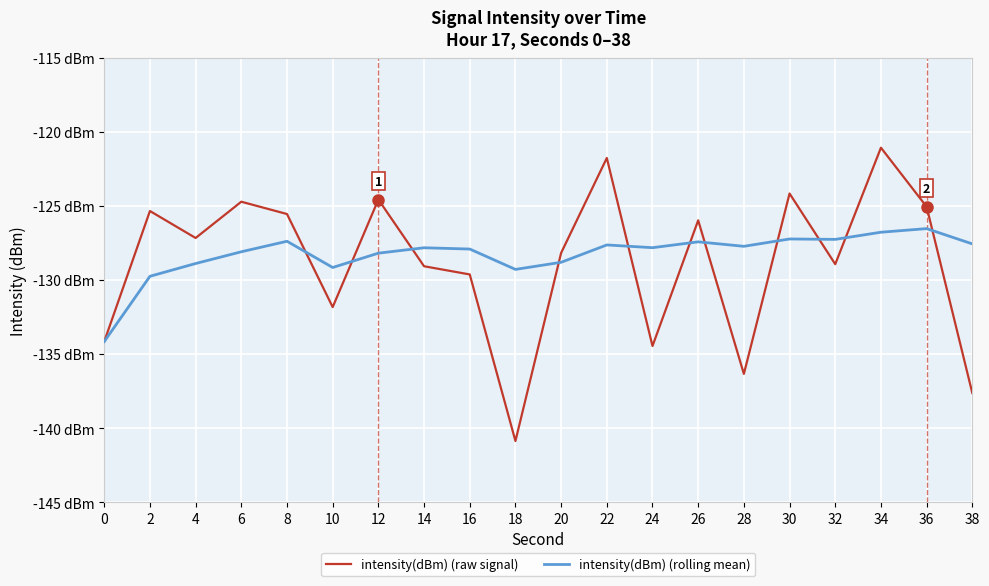

Does the chart display data point markers on the line(s)?

No